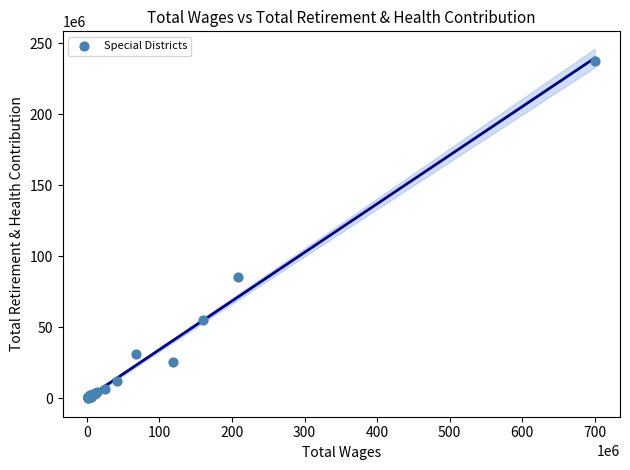

What Y value in the scatter plot is closest to 118788142?

84965355